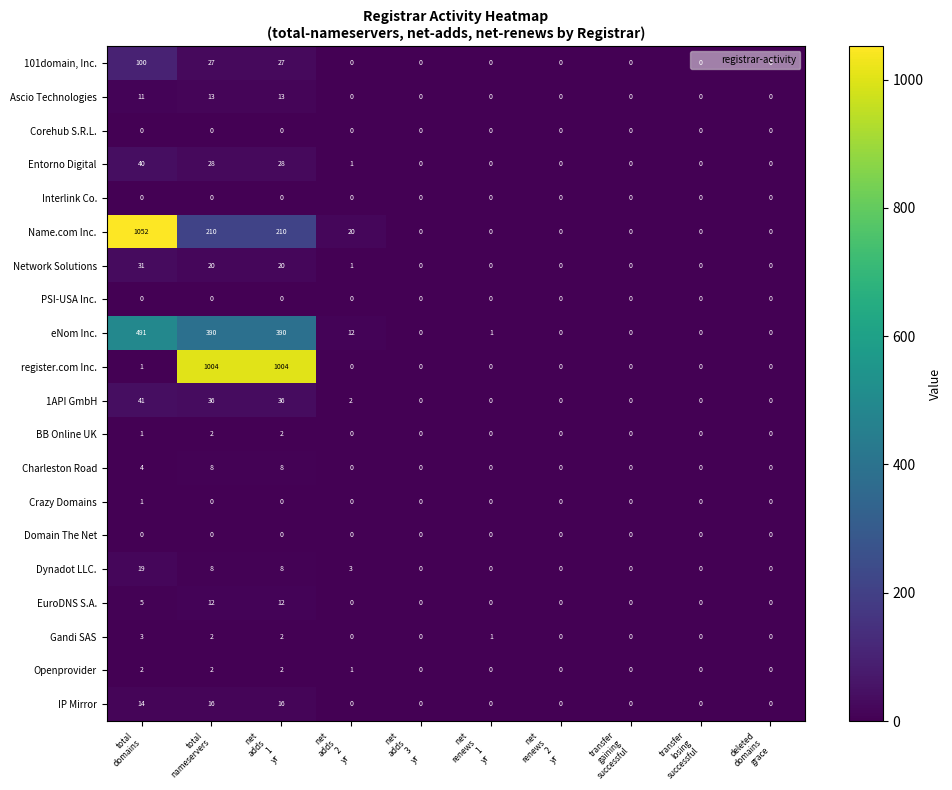

What is the maximum value shown in the chart?

1052